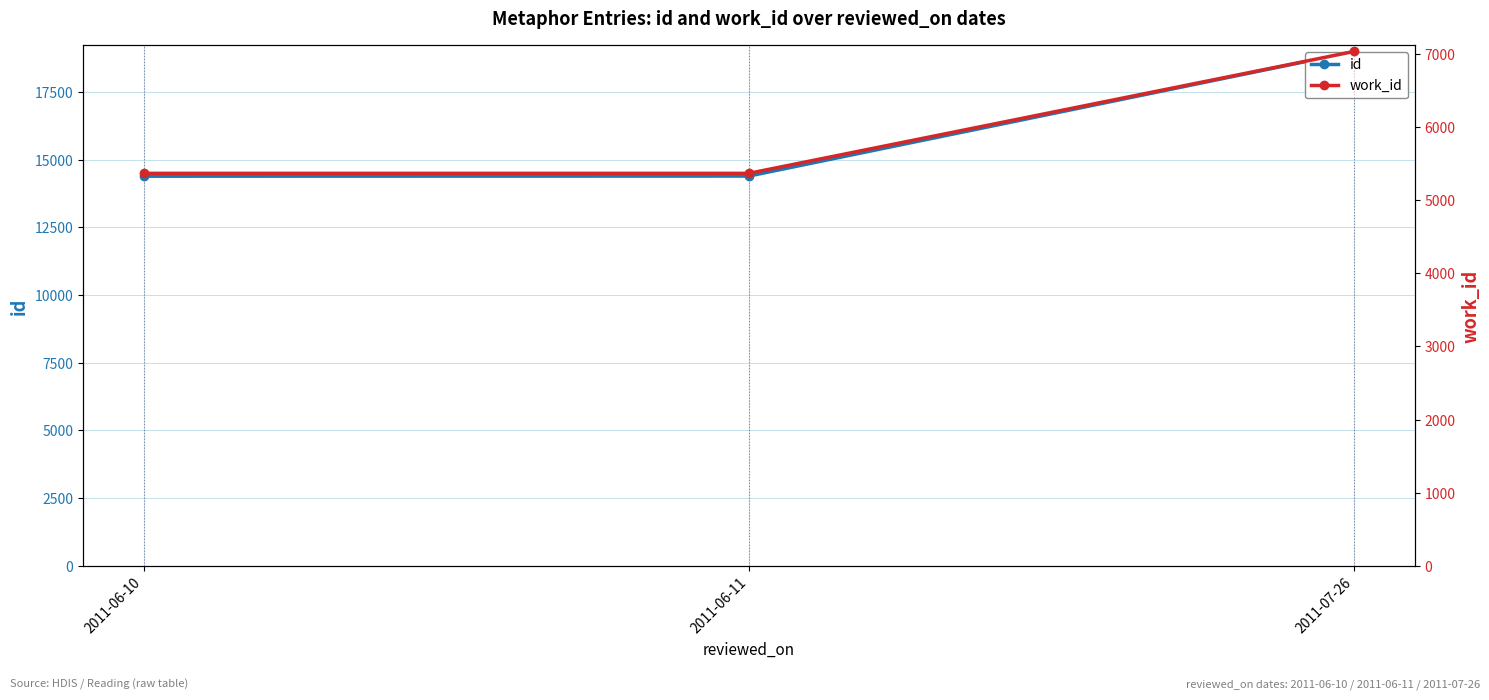

What is the average value of the id series?

15924